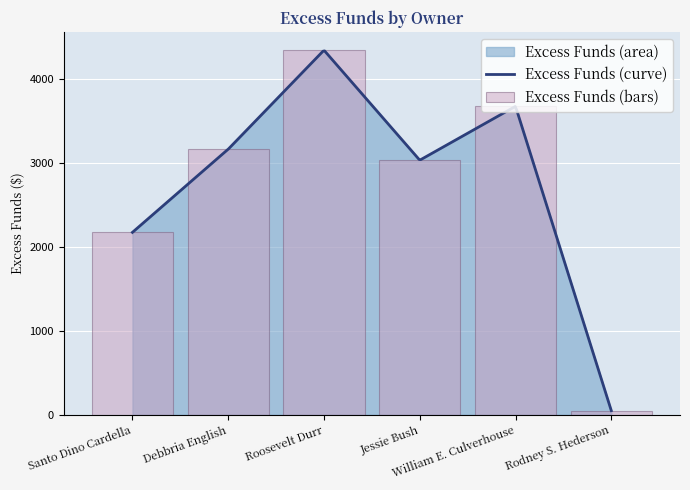

What position from the left is Roosevelt Durr?

3